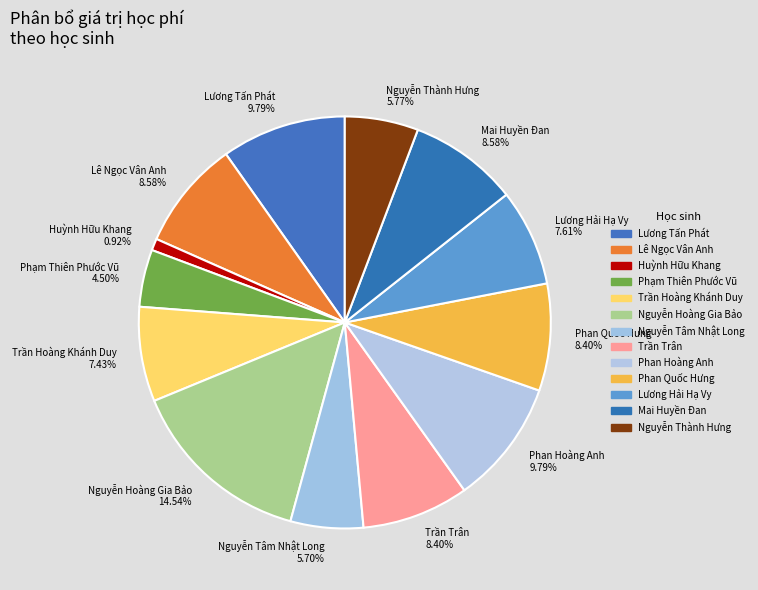

What is the smallest slice in the pie chart?

Huỳnh Hữu Khang